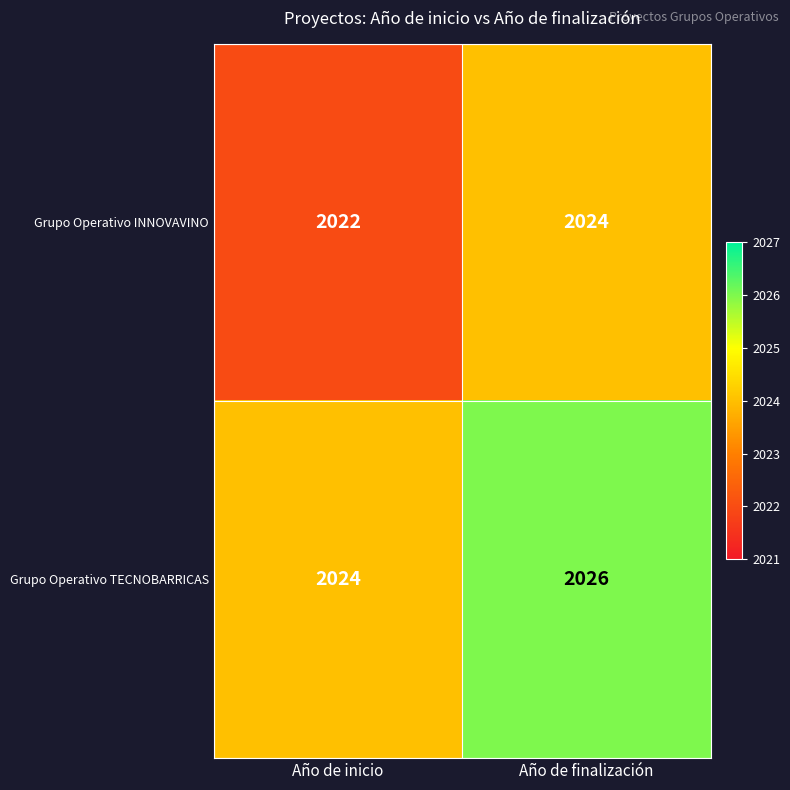

True or false: Grupo Operativo TECNOBARRICAS has a value of 1209 at Año de finalización.

False